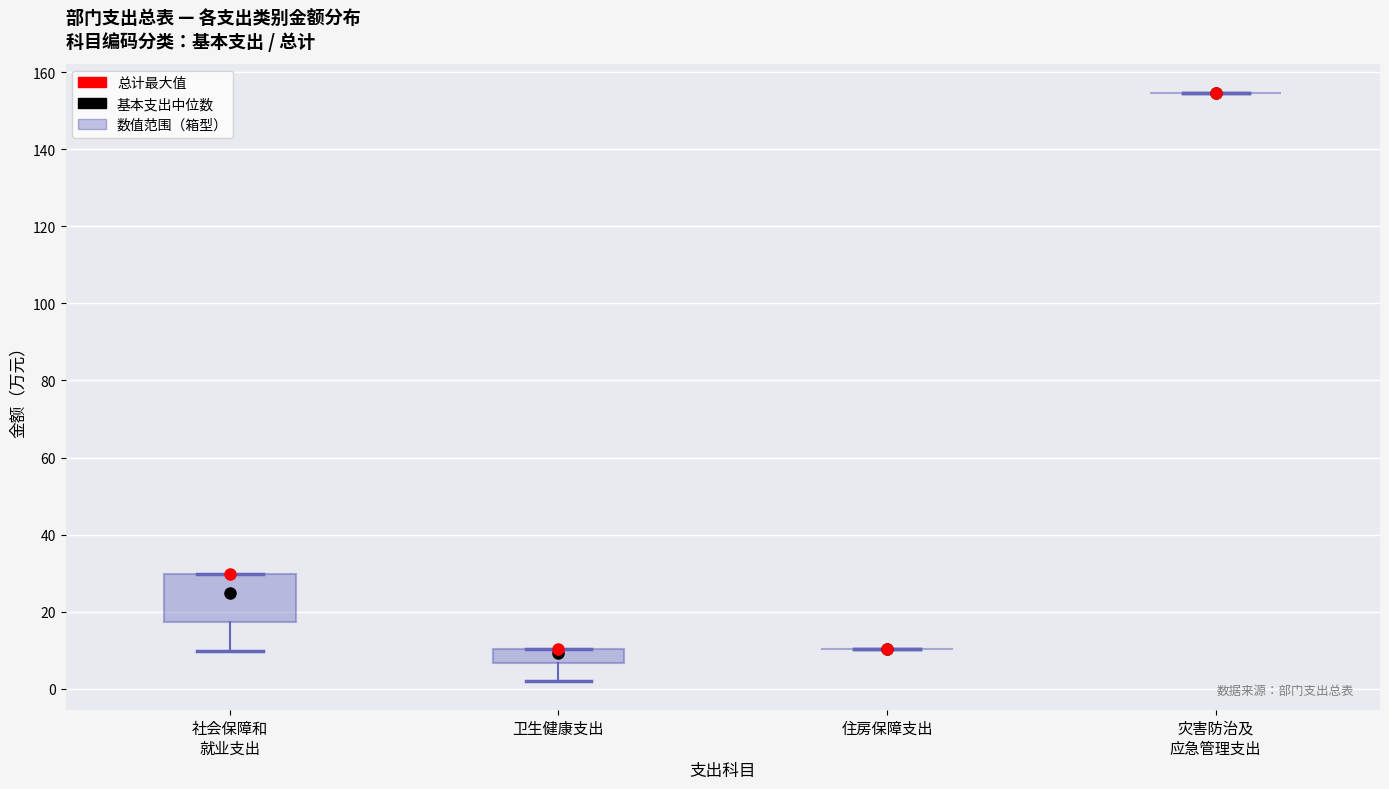

Which box is the tallest, from its lower edge to its upper edge?

社会保障和 就业支出